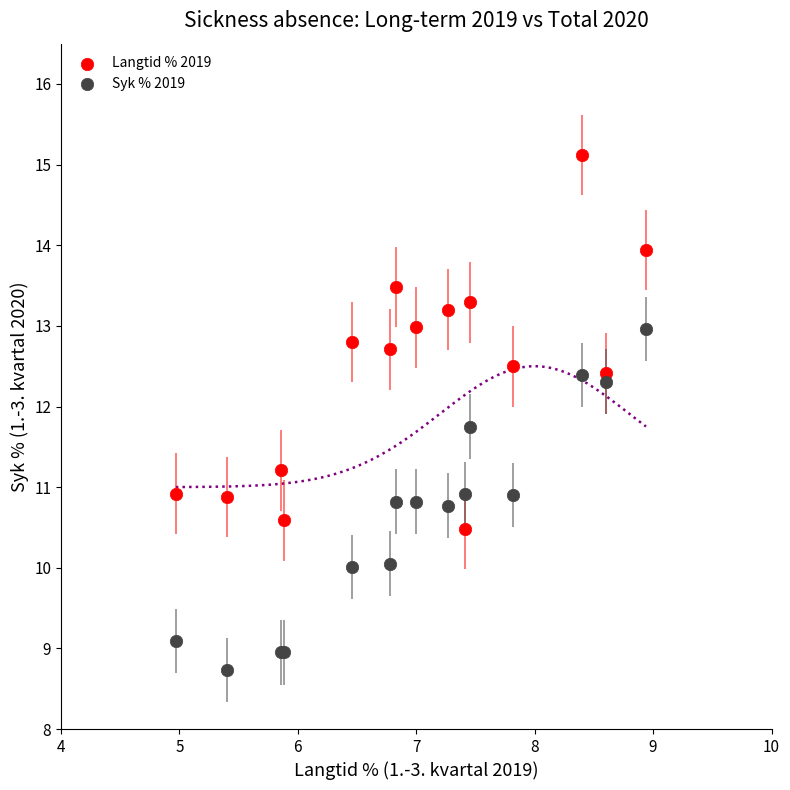

Which series contains the highest Y value?

Langtid % 2019